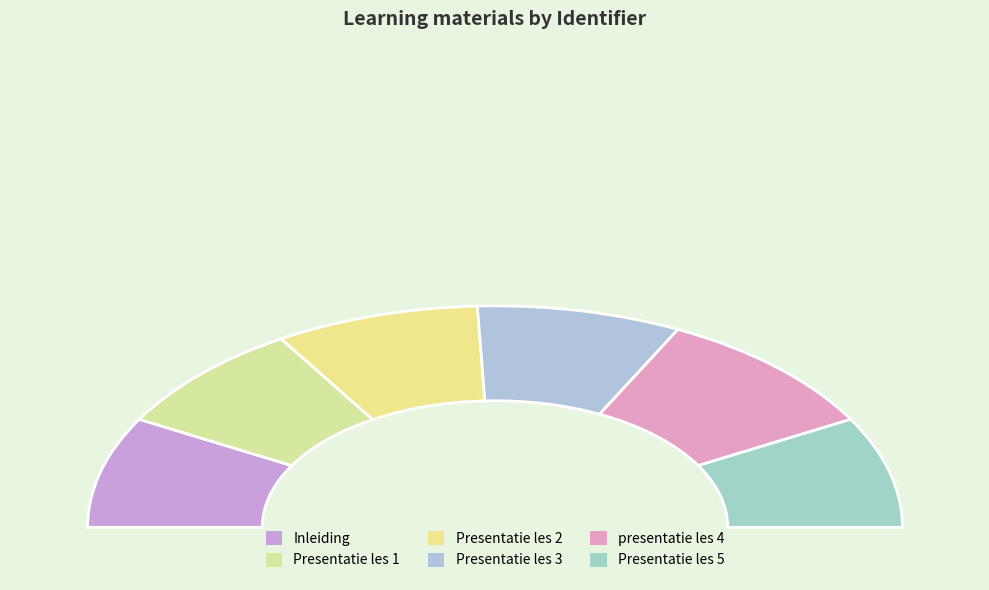

Between Inleiding and Presentatie les 5, which is larger?

Presentatie les 5